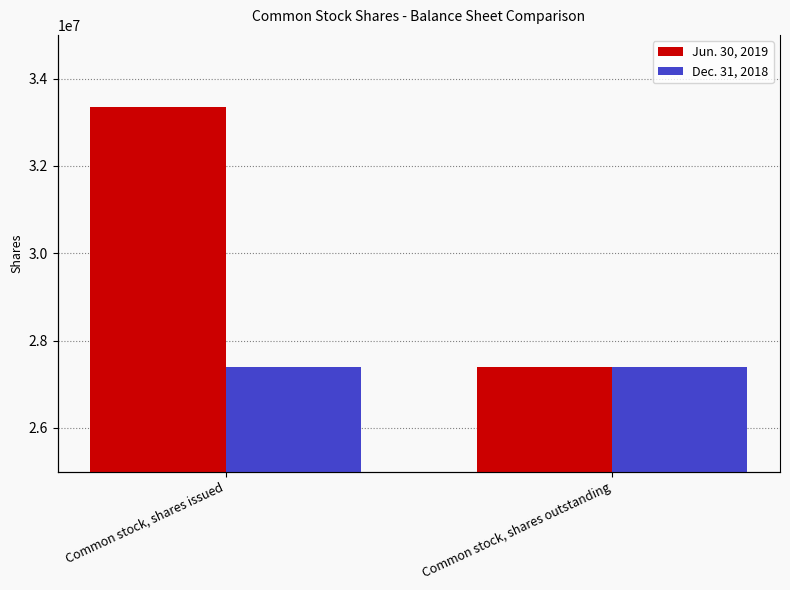

Does the chart contain any negative values?

No